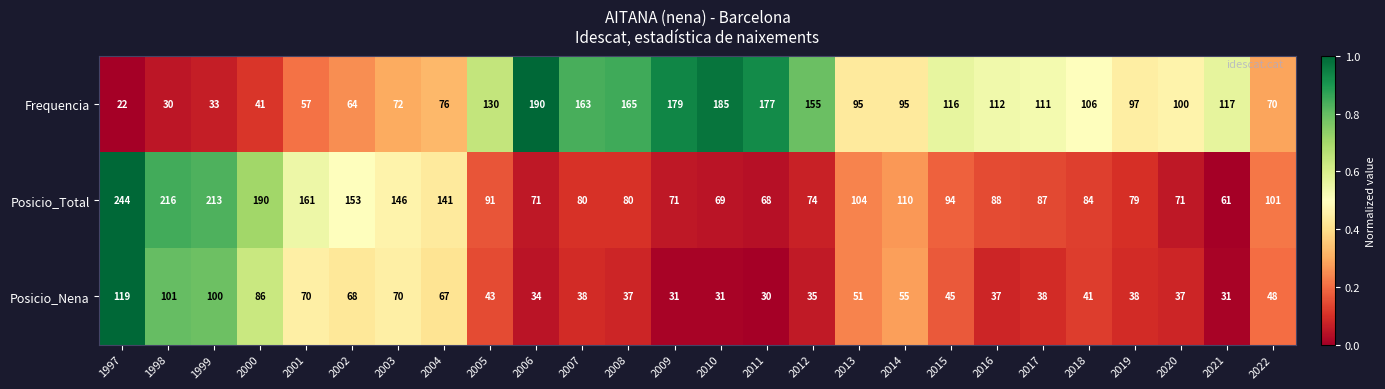

Which category has the highest value across all series?

1997